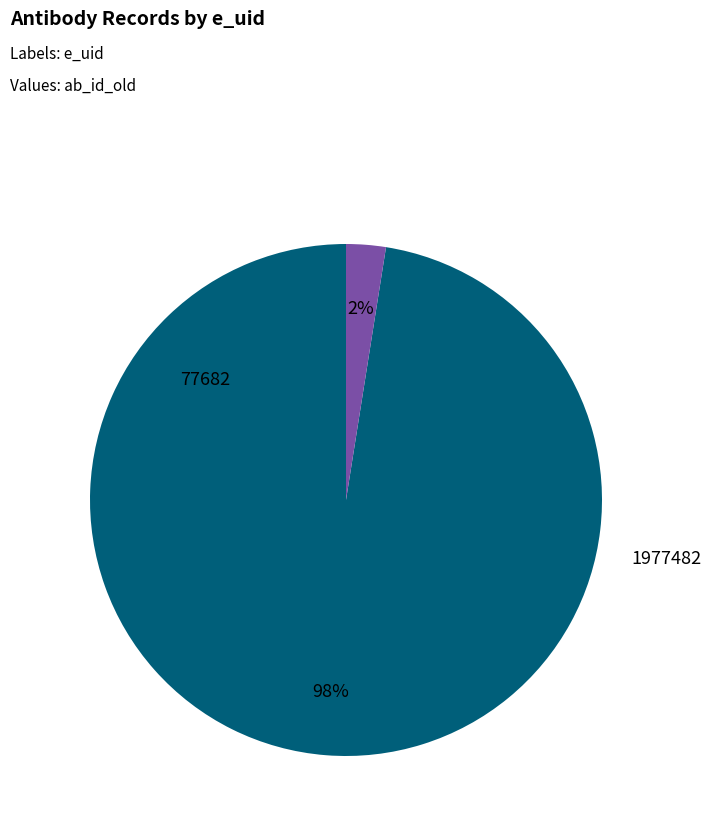

How many segments does this pie chart have?

2